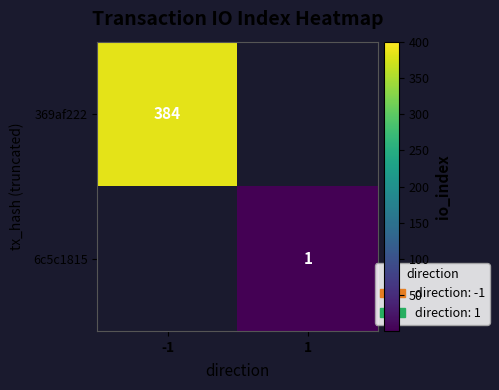

Is it true that 369af222 equals 384 at -1?

True